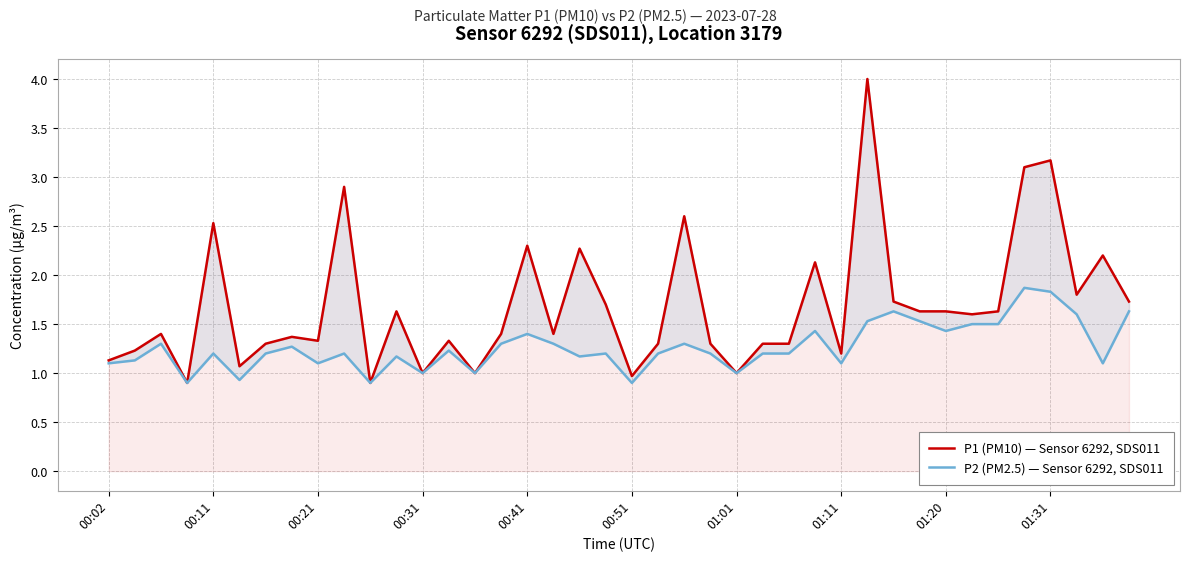

What is the average value of the P2 (PM2.5) — Sensor 6292, SDS011 series?

1.3